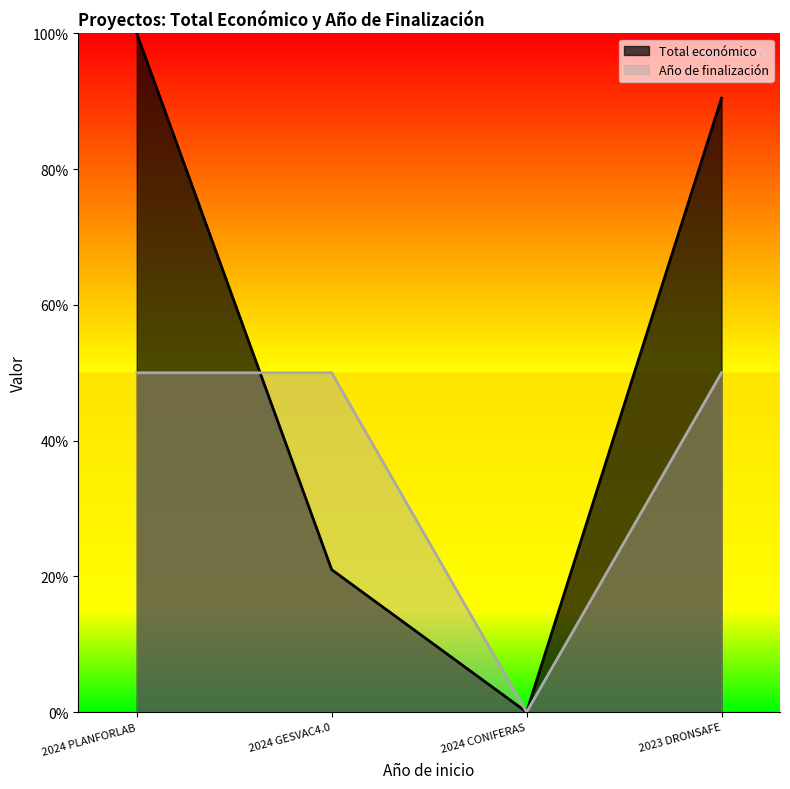

At which label is Total económico closest to 0?

2024 CONIFERAS